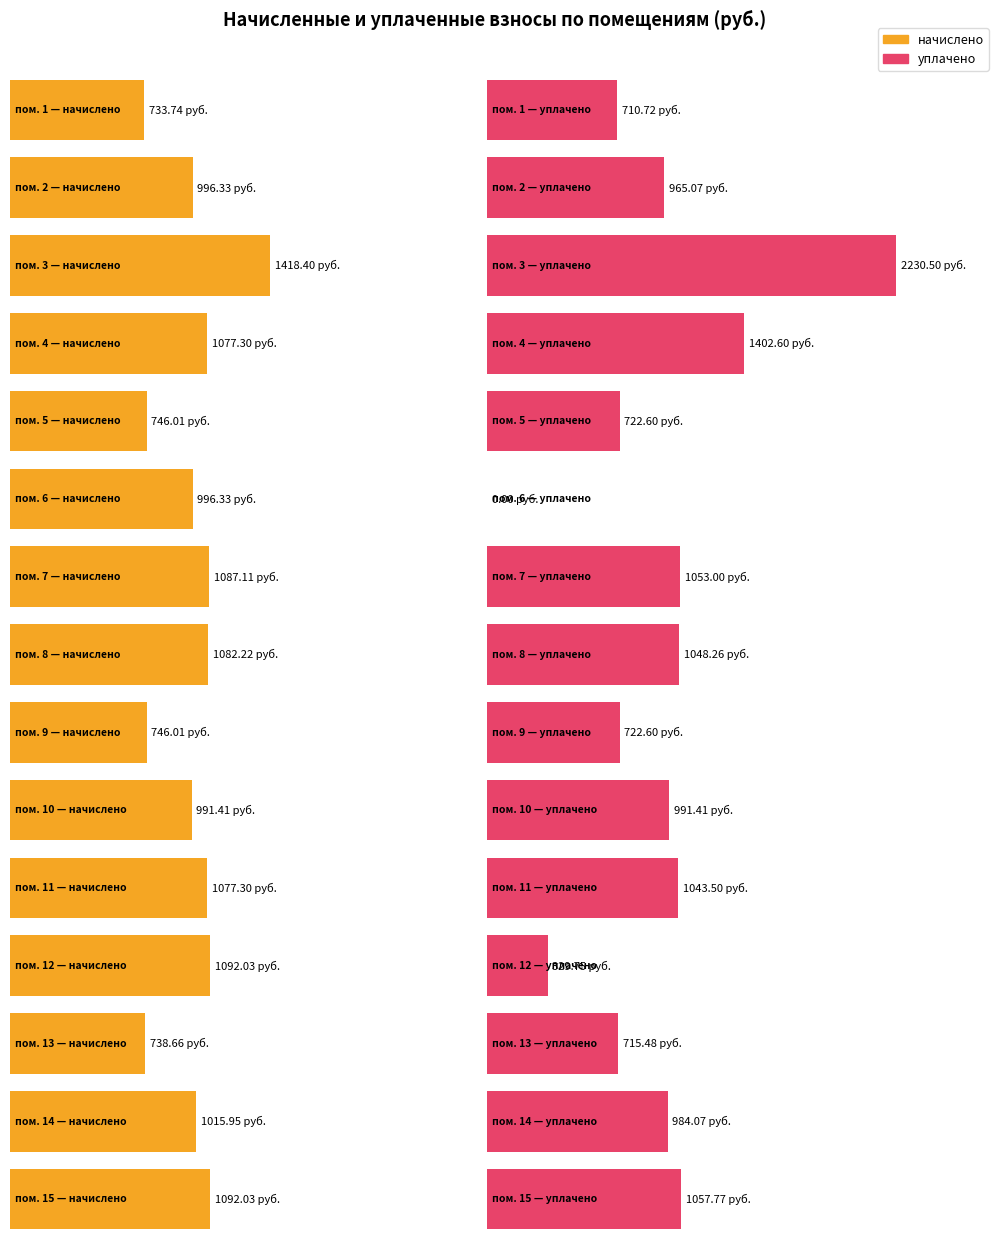

What is the maximum value shown in the chart?

2230.5